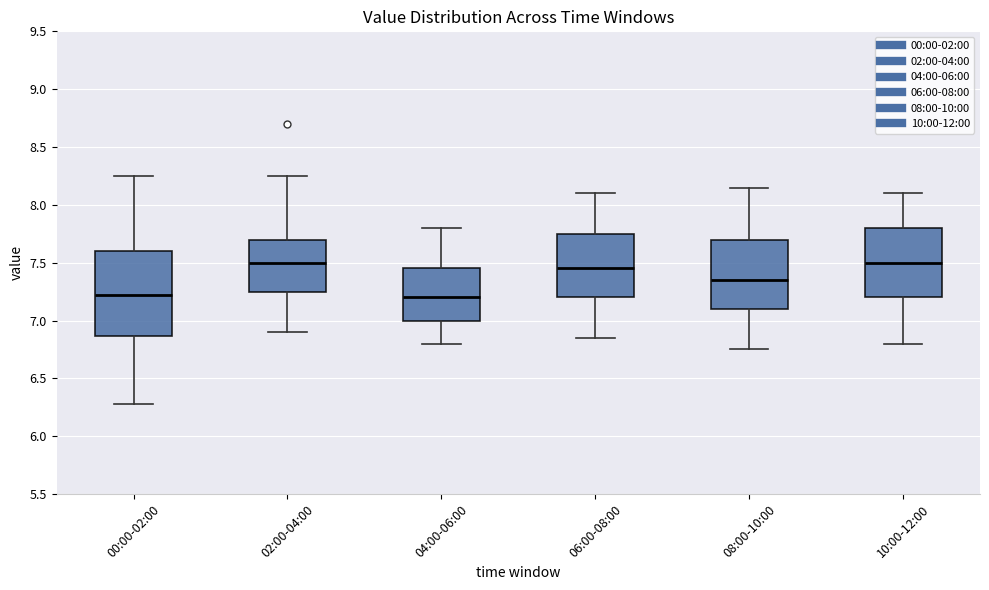

Reading left to right, transcribe this box plot: for each box, give where its median line is, the range the box spans, and where its two whiskers end, as read against the y-axis. The values are not printed on the chart, so give them approximately, as read against the axis.

00:00-02:00: median 7.20, box 6.85 to 7.60, whiskers 6.30 to 8.25
02:00-04:00: median 7.50, box 7.25 to 7.70, whiskers 6.90 to 8.25
04:00-06:00: median 7.20, box 7.00 to 7.45, whiskers 6.80 to 7.80
06:00-08:00: median 7.45, box 7.20 to 7.75, whiskers 6.85 to 8.10
08:00-10:00: median 7.35, box 7.10 to 7.70, whiskers 6.75 to 8.15
10:00-12:00: median 7.50, box 7.20 to 7.80, whiskers 6.80 to 8.10